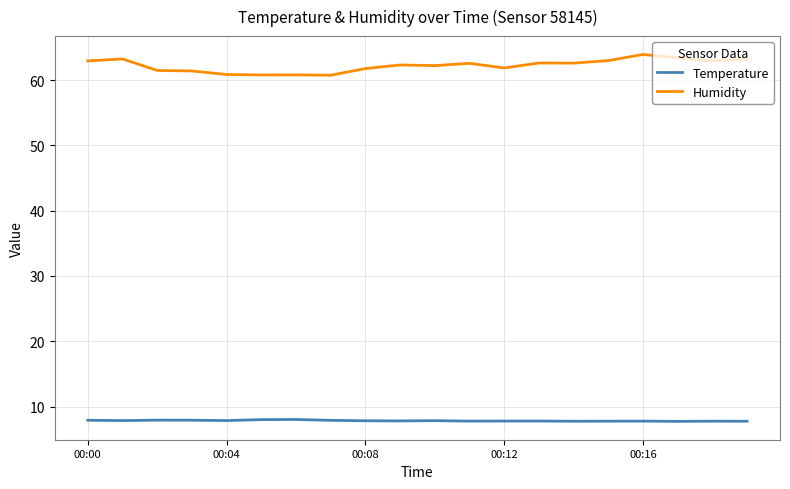

List the series in order of their peak value, lowest first.

Temperature, Humidity